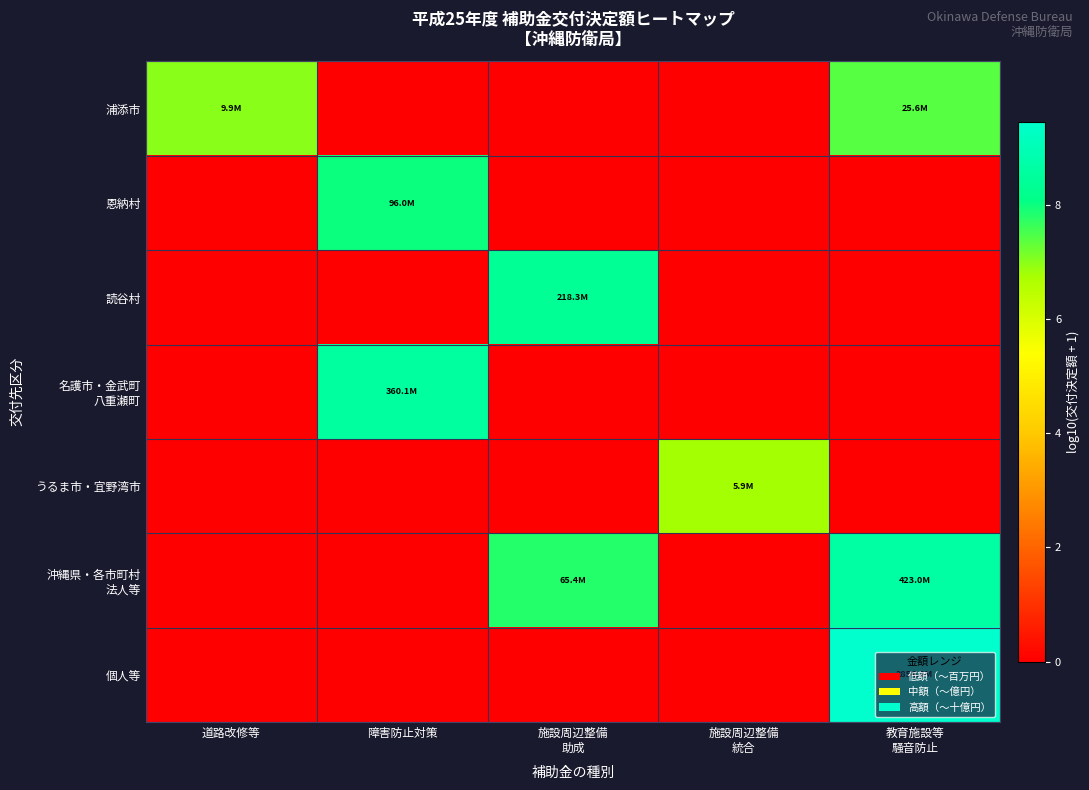

At which category does the chart reach its minimum across all series?

障害防止対策